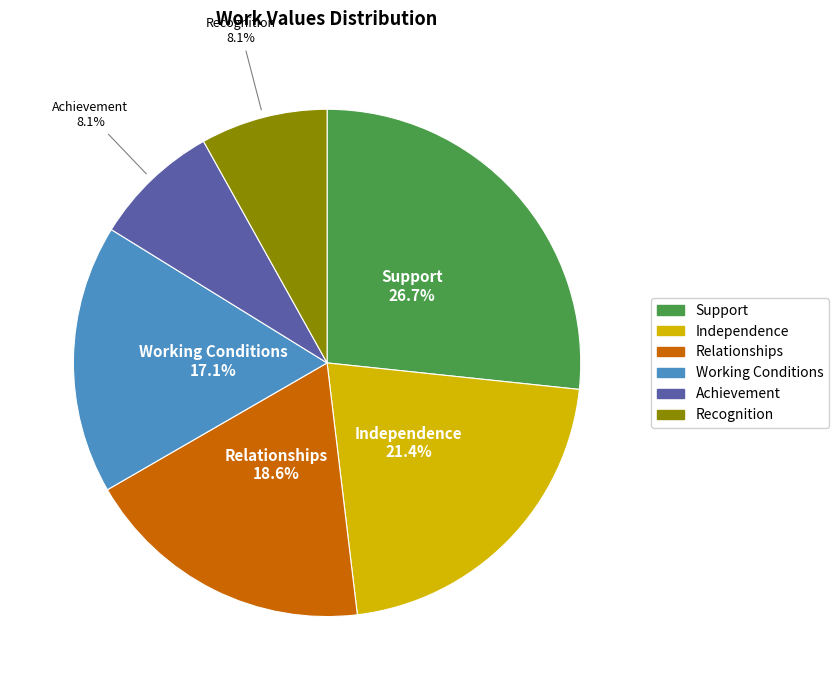

Count the number of slices in the pie.

6